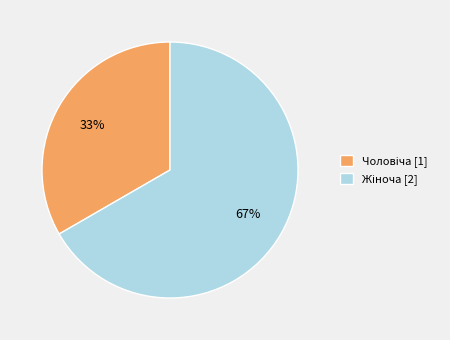

To the nearest percent, what is the average slice percentage?

50%